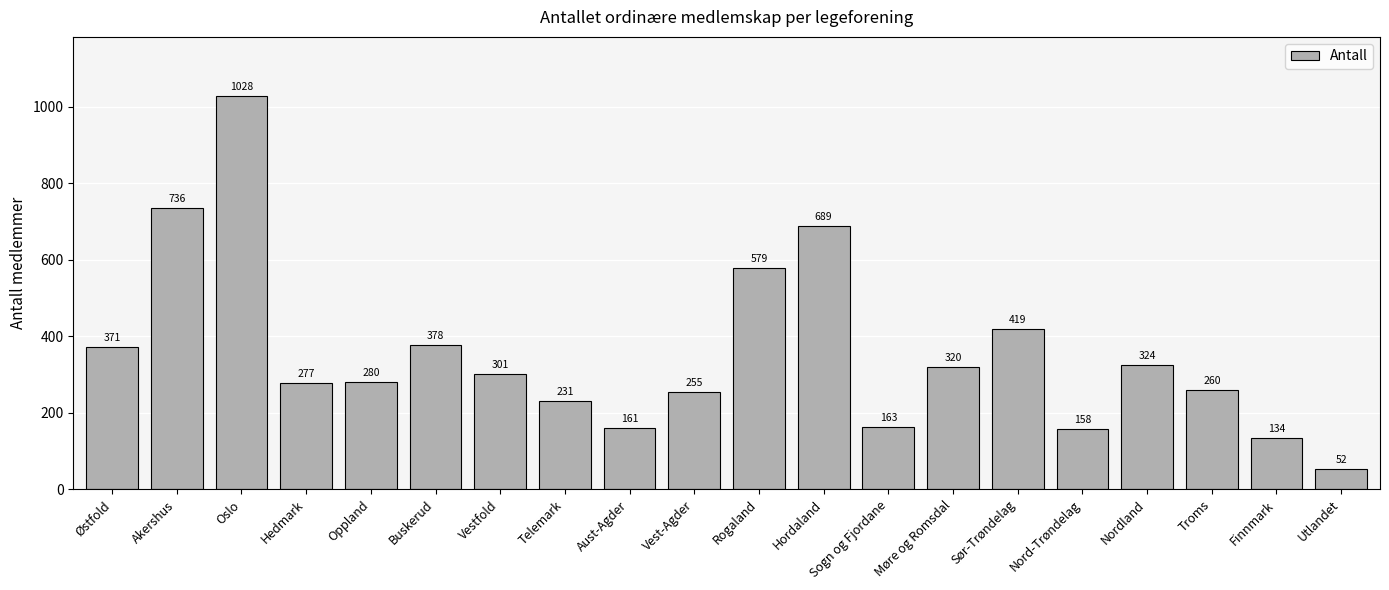

Reading left to right, list all the values displayed in this chart.

371	736	1028	277	280	378	301	231	161	255	579	689	163	320	419	158	324	260	134	52